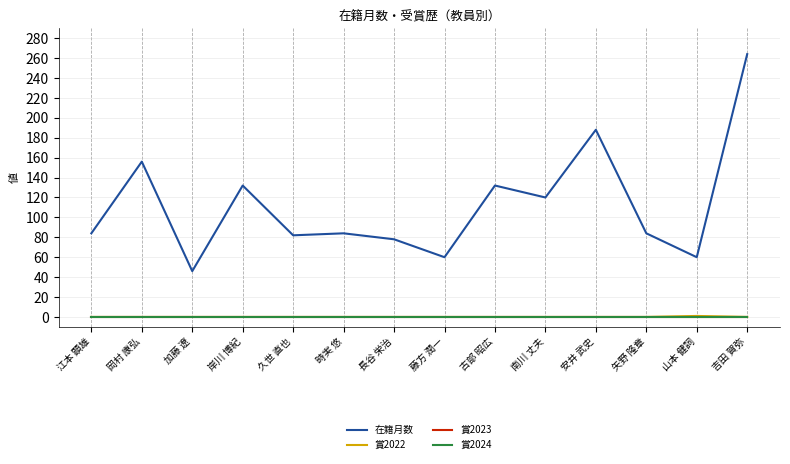

Is this an area chart (filled region under the line)?

No